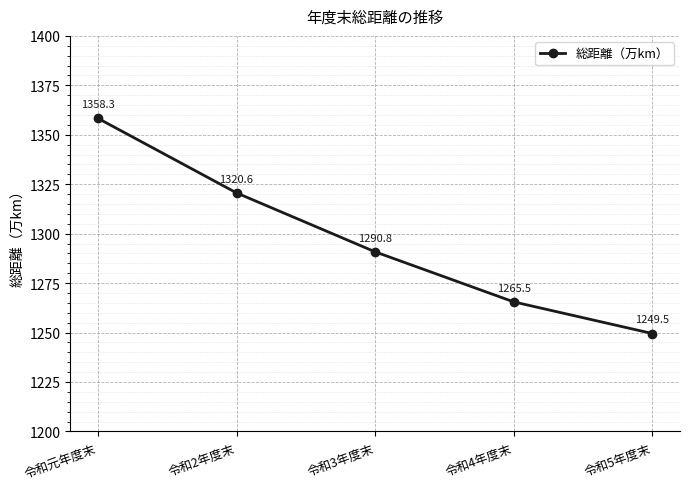

What is the average value?

1296.9